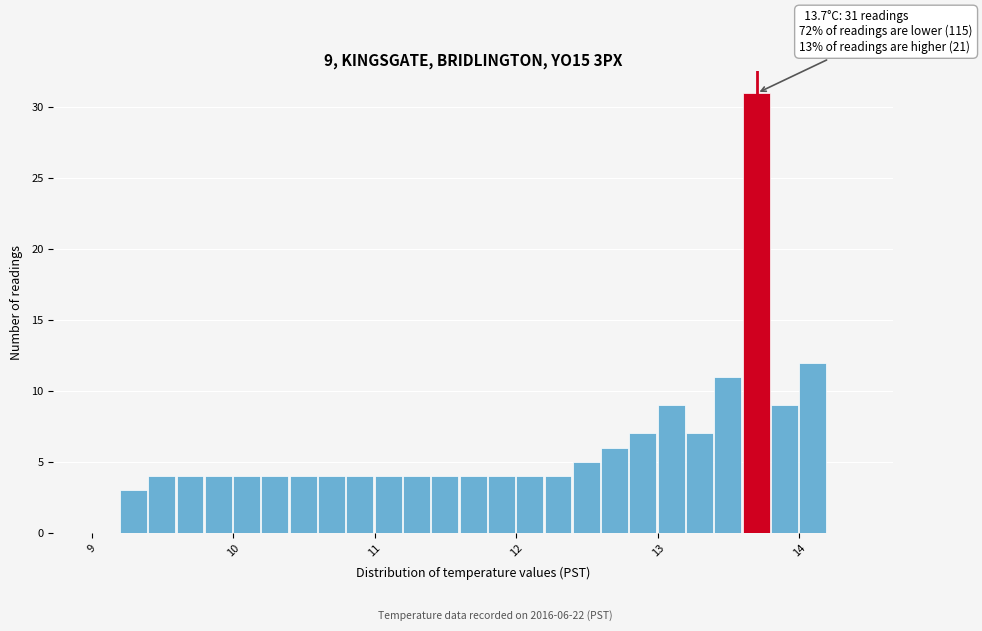

Around what value on the x-axis is the tallest bar? Give the approximate position of its centre, as read against the axis.

13.7